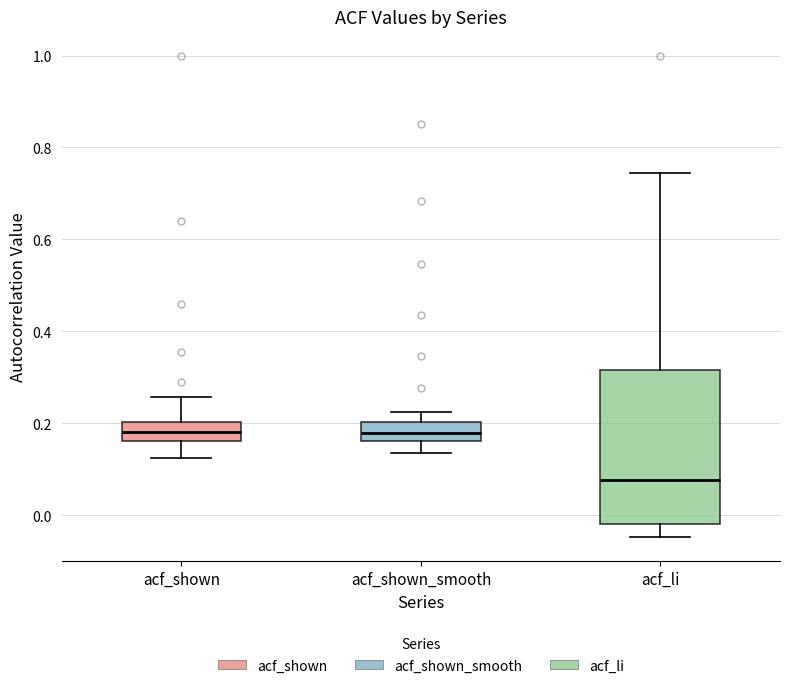

Which box has the lowest median line?

acf_li